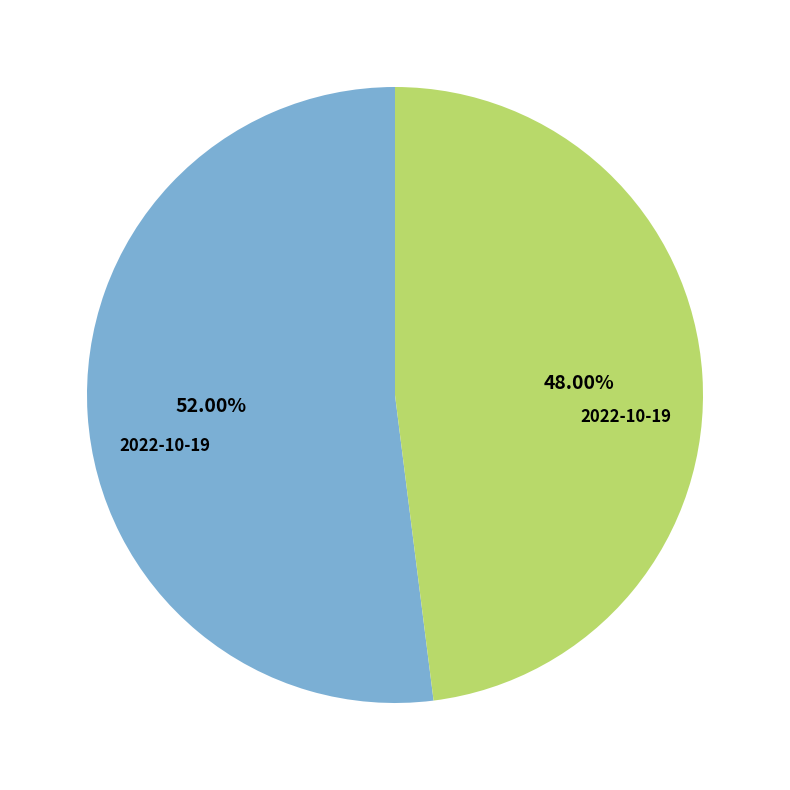

Does any single category account for the majority?

Yes